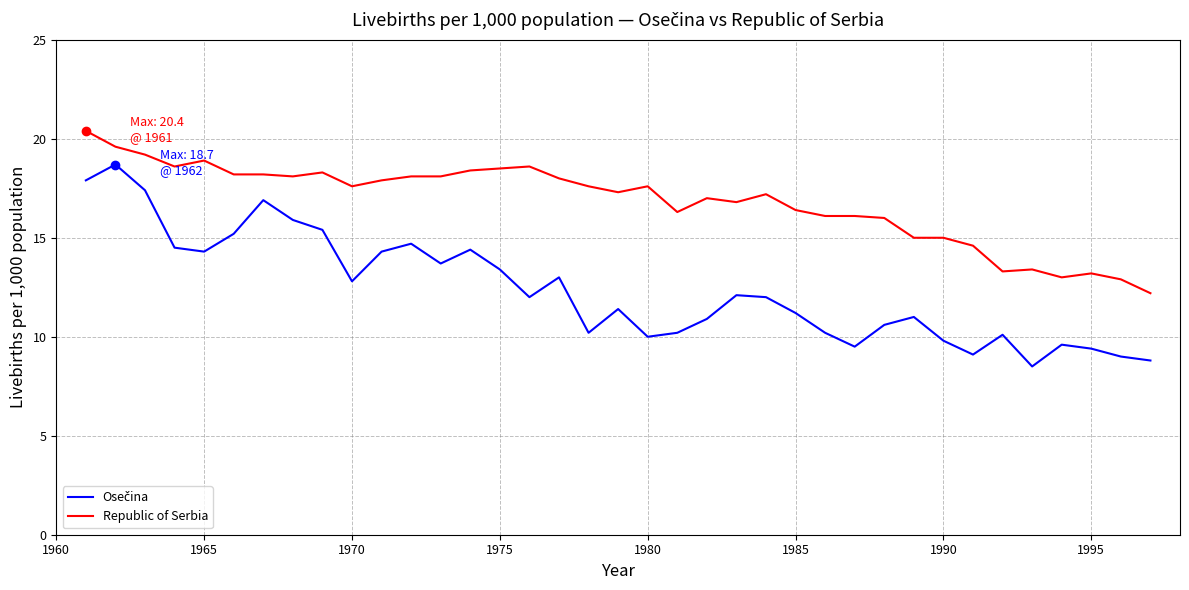

What is the maximum value for Republic of Serbia?

20.4